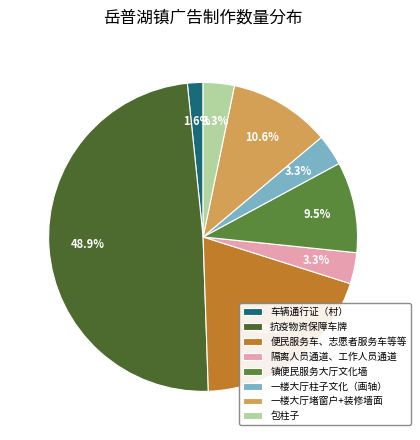

Is it true that 隔离人员通道、工作人员通道 is 3% of the pie?

True